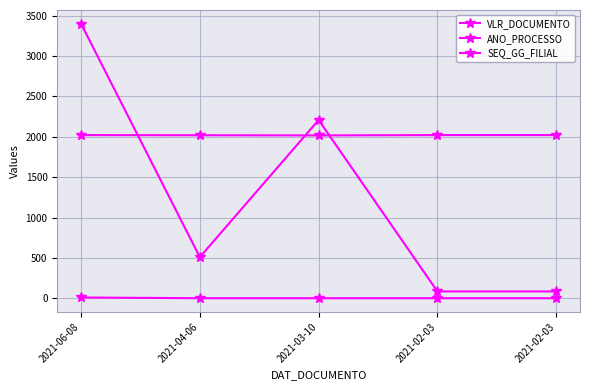

Reading right to left, extract all data points from this chart.

VLR_DOCUMENTO: 2021-02-03=85.2	2021-02-03=85.2	2021-03-10=2208.0	2021-04-06=509.8	2021-06-08=3400.0
ANO_PROCESSO: 2021-02-03=2021.0	2021-02-03=2021.0	2021-03-10=2017.0	2021-04-06=2019.0	2021-06-08=2021.0
SEQ_GG_FILIAL: 2021-02-03=1.0	2021-02-03=1.0	2021-03-10=1.0	2021-04-06=1.0	2021-06-08=10.0